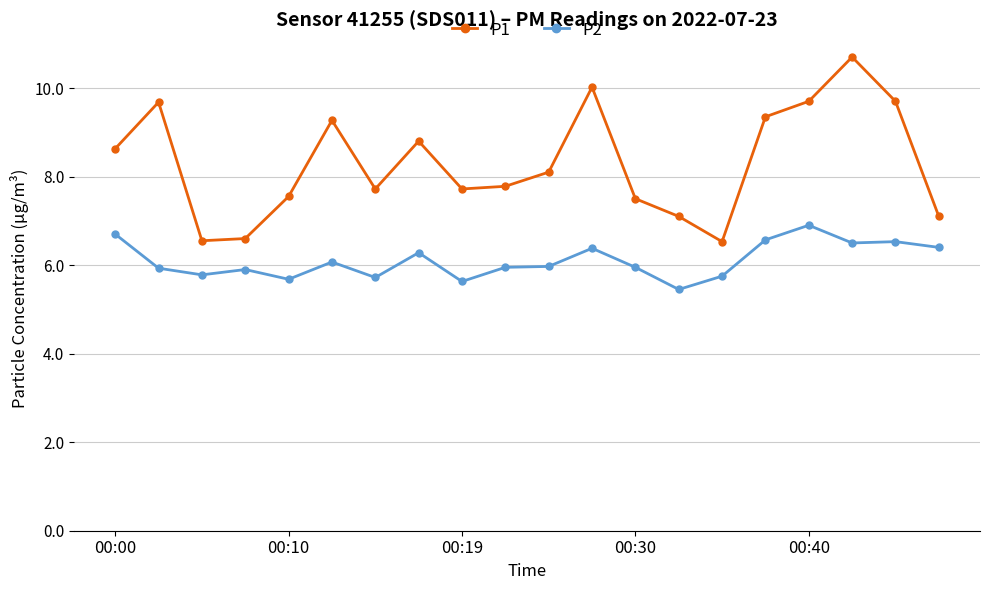

What is the sum of all P2 values?

122.0